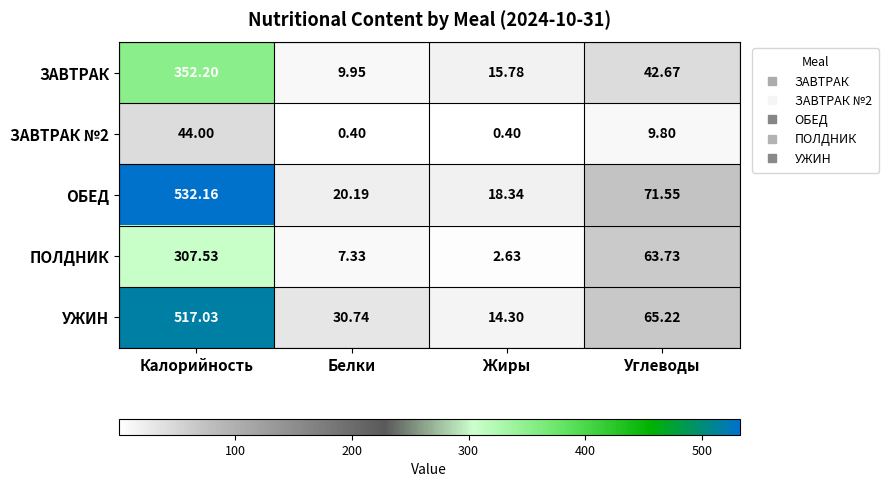

What is the smallest value displayed?

0.4